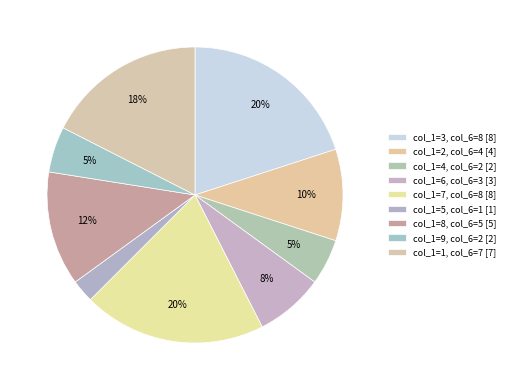

How many segments does this pie chart have?

9